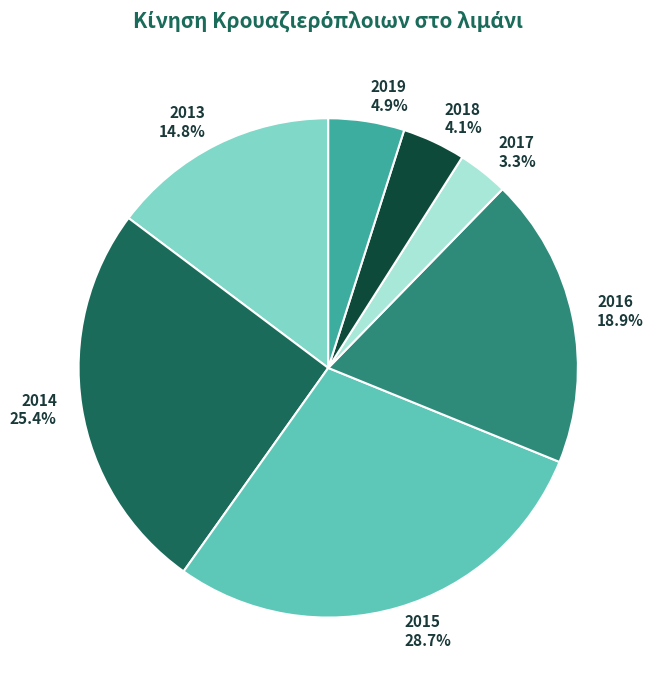

Does 2013 account for over 50% of the chart?

No